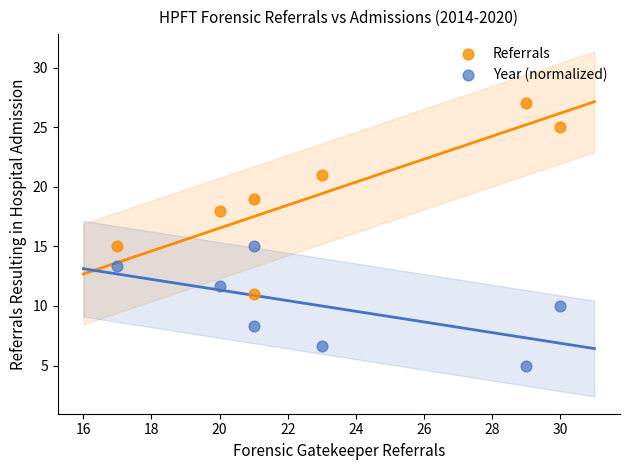

Which series reaches the maximum Y coordinate?

Referrals